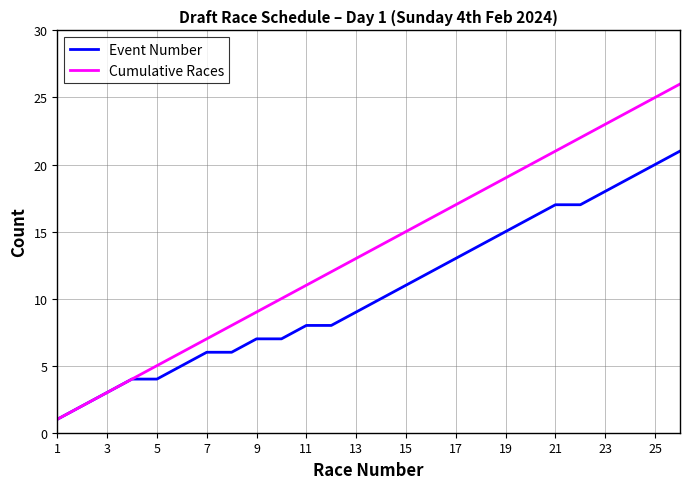

Reading left to right, extract all data points from this chart.

Event Number: 1	2	3	4	4	5	6	6	7	7	8	8	9	10	11	12	13	14	15	16	17	17	18	19	20	21
Cumulative Races: 1	2	3	4	5	6	7	8	9	10	11	12	13	14	15	16	17	18	19	20	21	22	23	24	25	26